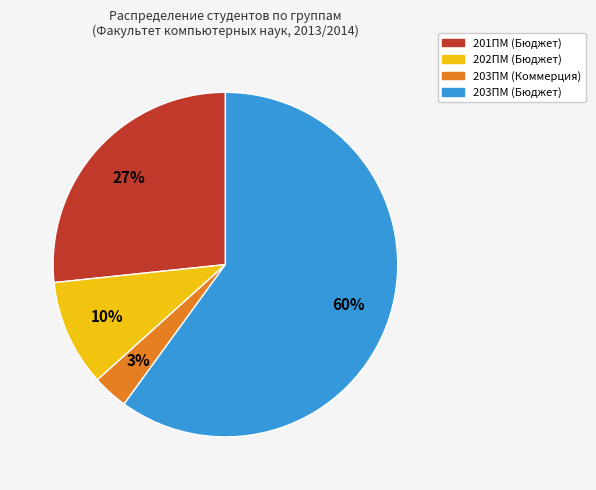

Does any single category account for the majority?

Yes